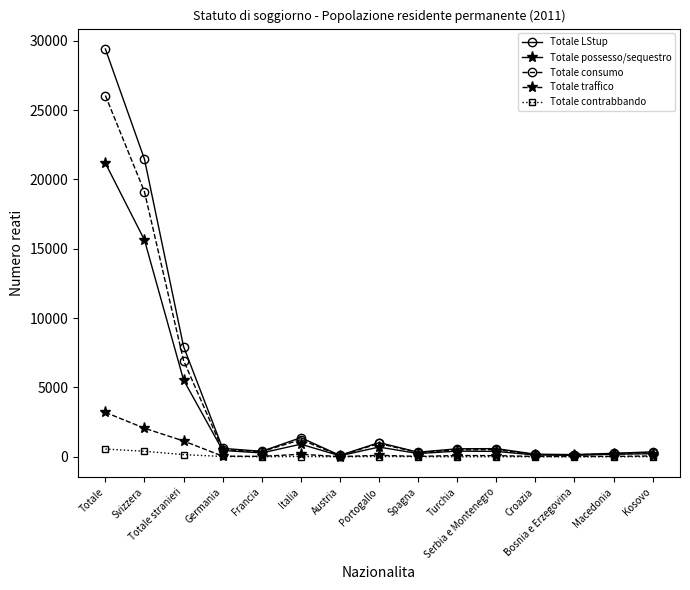

What is the label of the 11th point from the right?

Francia